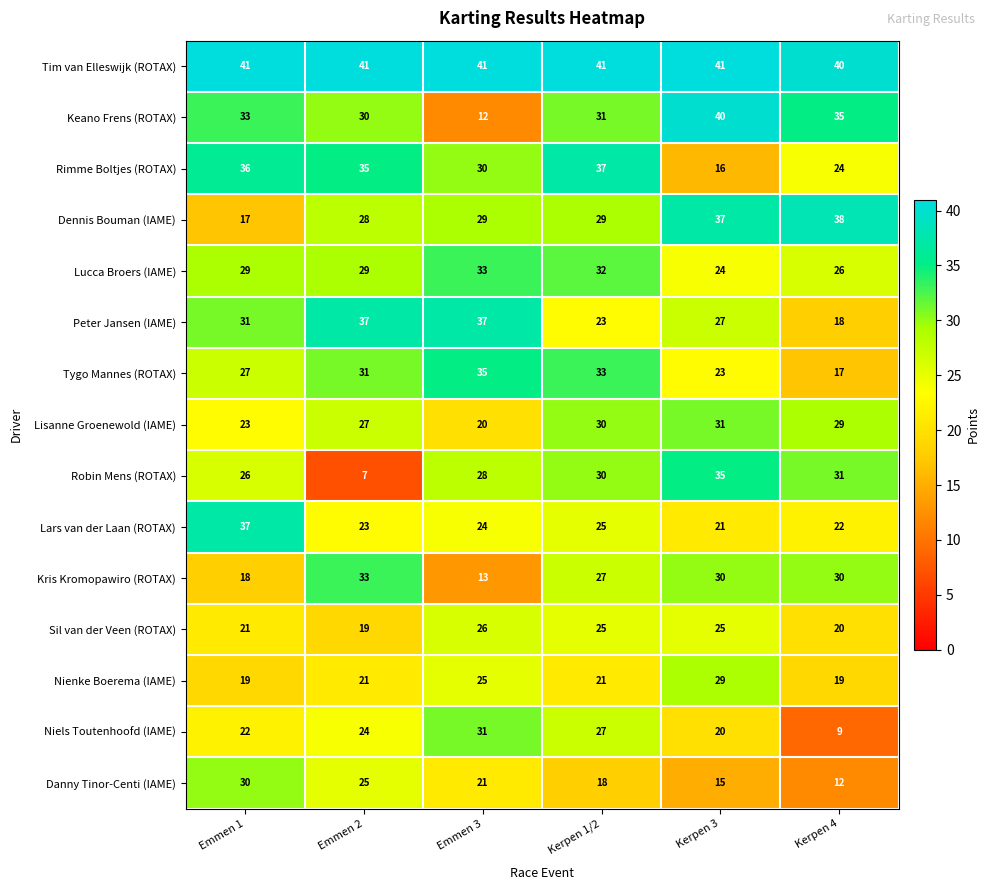

Which category has the lowest value across all series?

Emmen 2